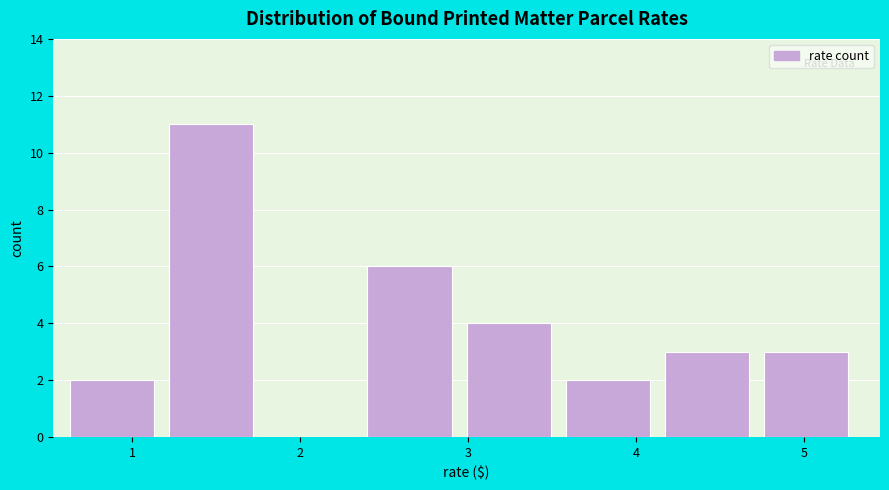

Reading left to right, list every bar in this chart as the range it spans on the x-axis followed by its height. Neither the bar edges nor the heights are printed on the chart, so give them approximately, as read against the axes.

0.63 to 1.22: 2
1.22 to 1.81: 11
1.81 to 2.40: 0
2.40 to 2.99: 6
2.99 to 3.58: 4
3.58 to 4.17: 2
4.17 to 4.76: 3
4.76 to 5.35: 3